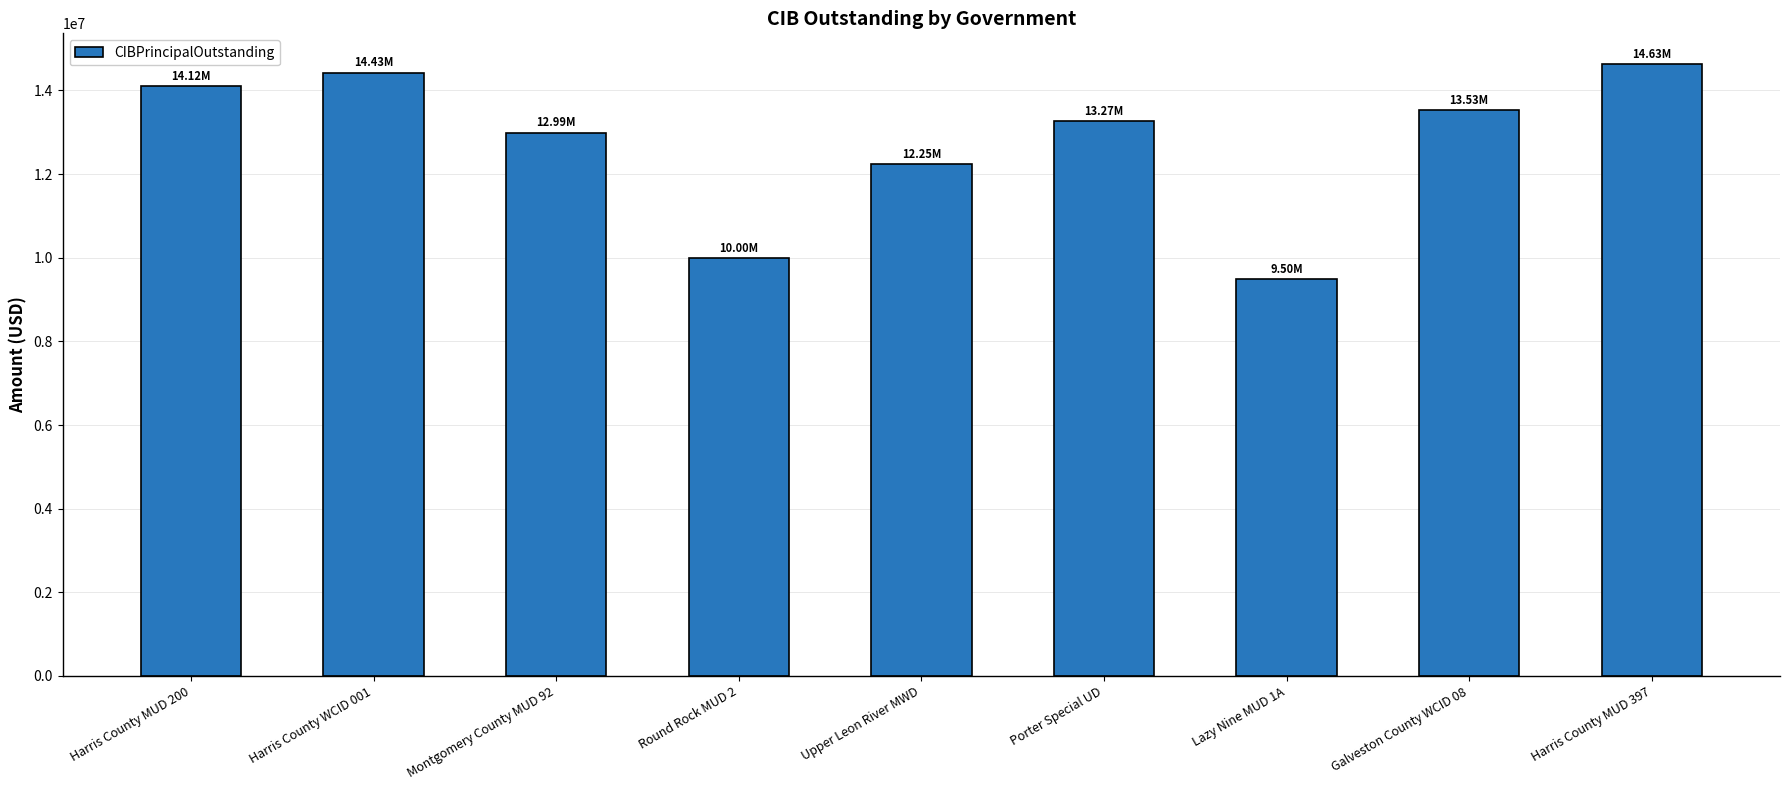

Which label corresponds to the smallest value in the chart?

Lazy Nine MUD 1A